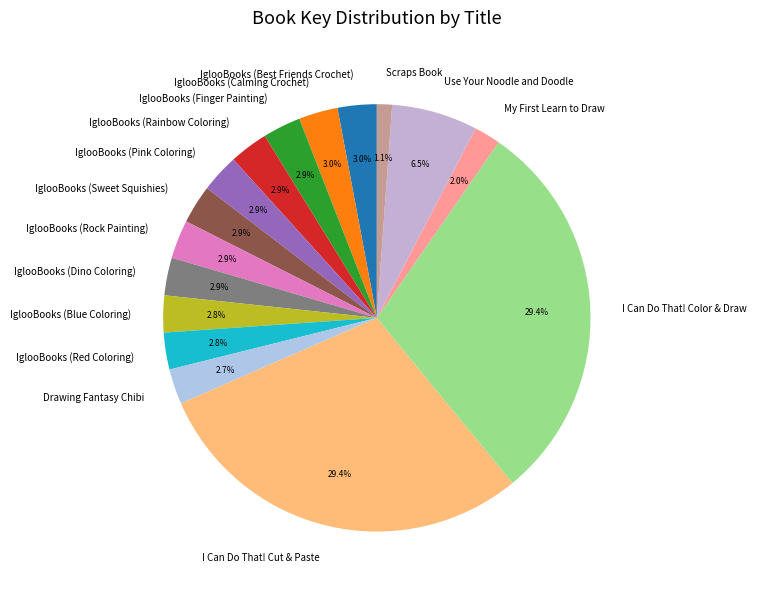

What is the ratio of the value at IglooBooks (Best Friends Crochet) to the value at IglooBooks (Sweet Squishies)?

1.0